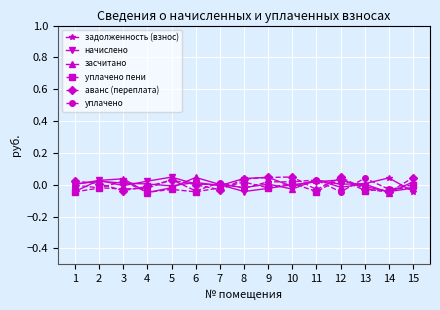

True or false: начислено has a value of 0.0 at 7.

True